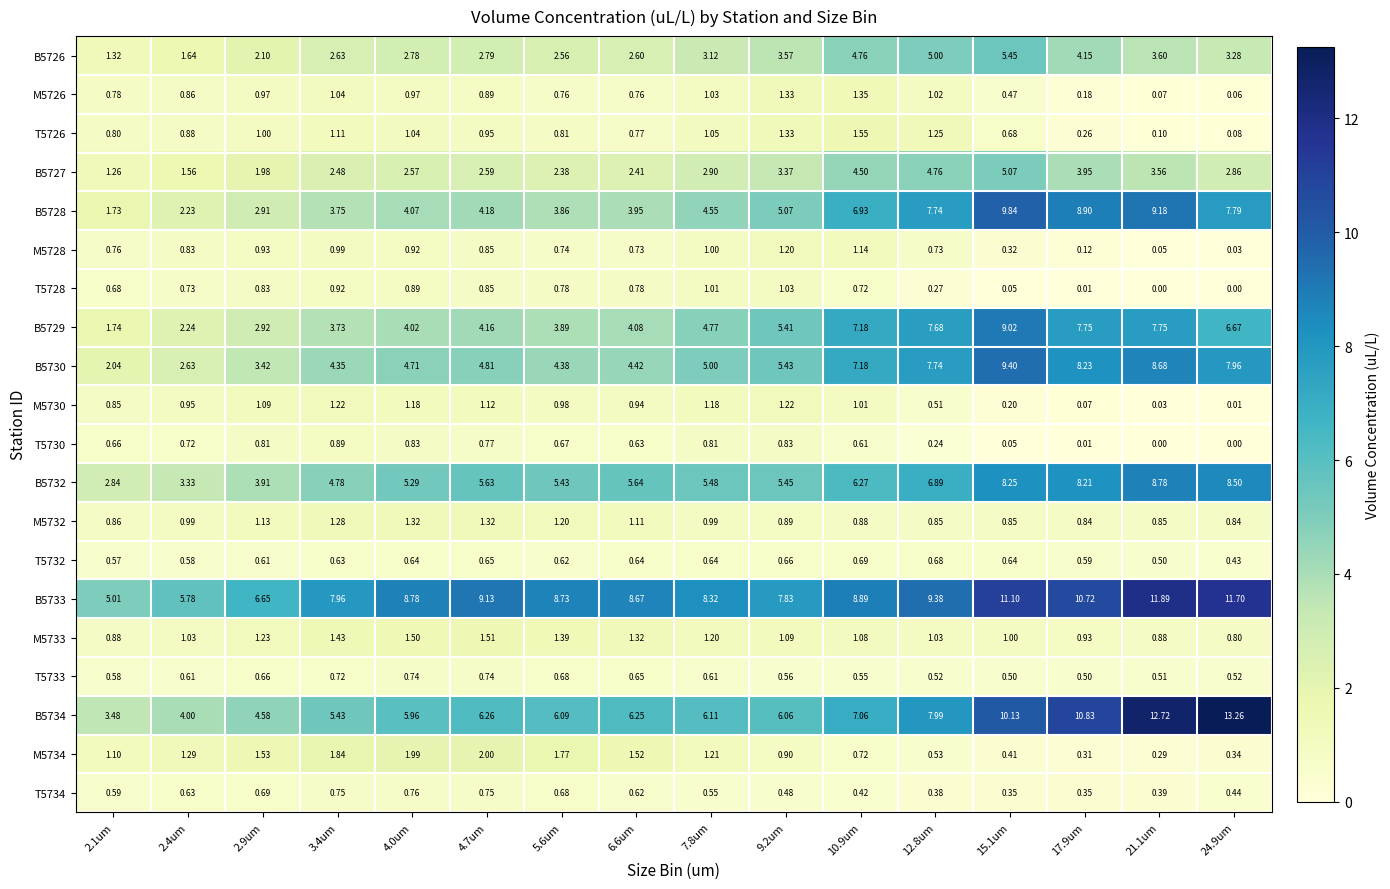

What is the total value across all series at 2.9um?

40.0